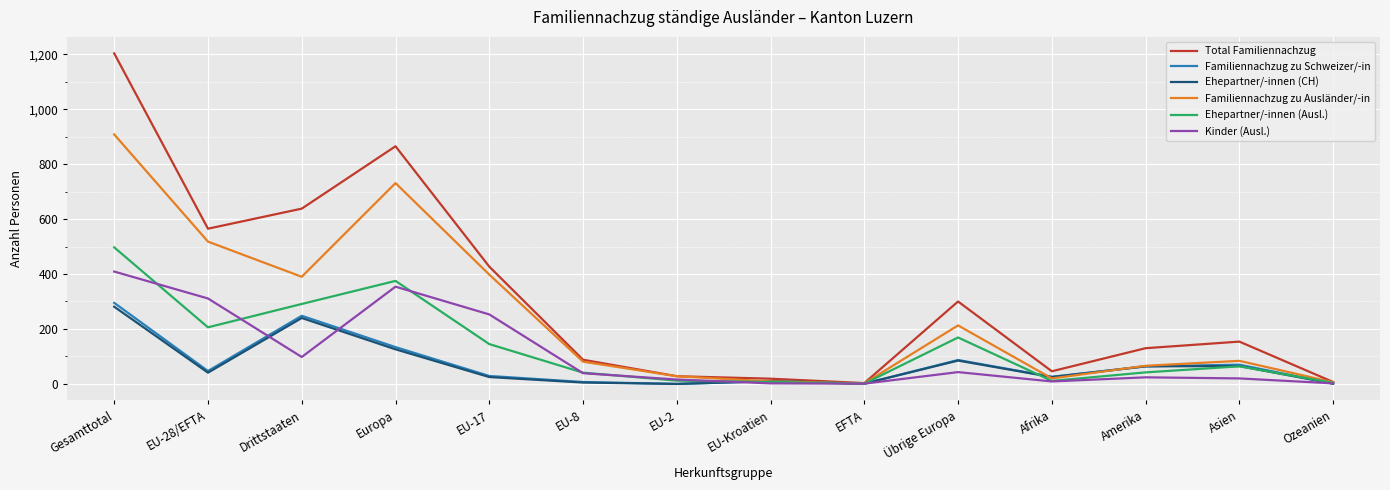

True or false: Kinder (Ausl.) has more than 0 interior local peaks.

True